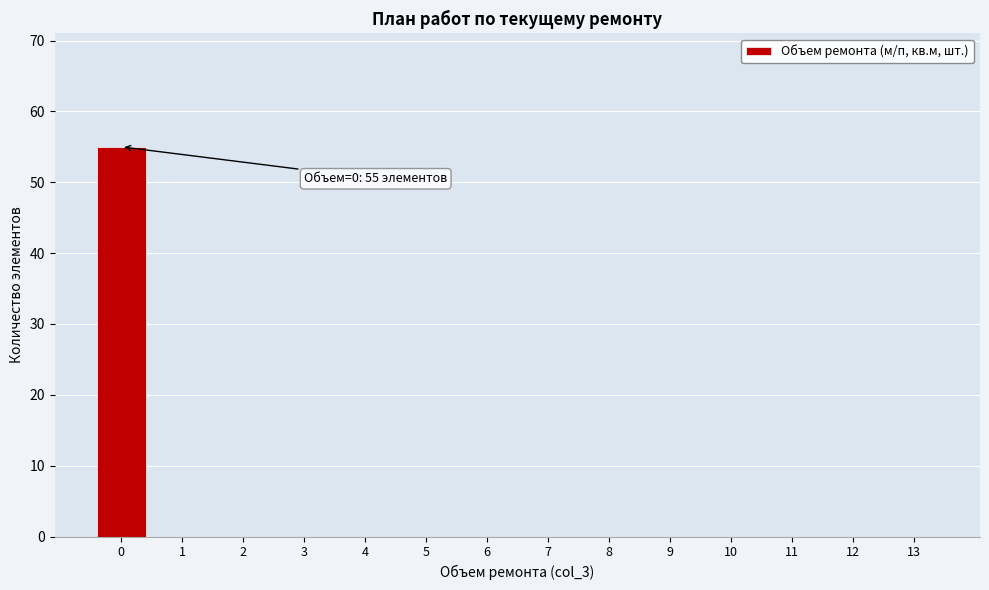

Reading left to right, what are all the values shown in this chart?

0=55	1=0	2=0	3=0	4=0	5=0	6=0	7=0	8=0	9=0	10=0	11=0	12=0	13=0